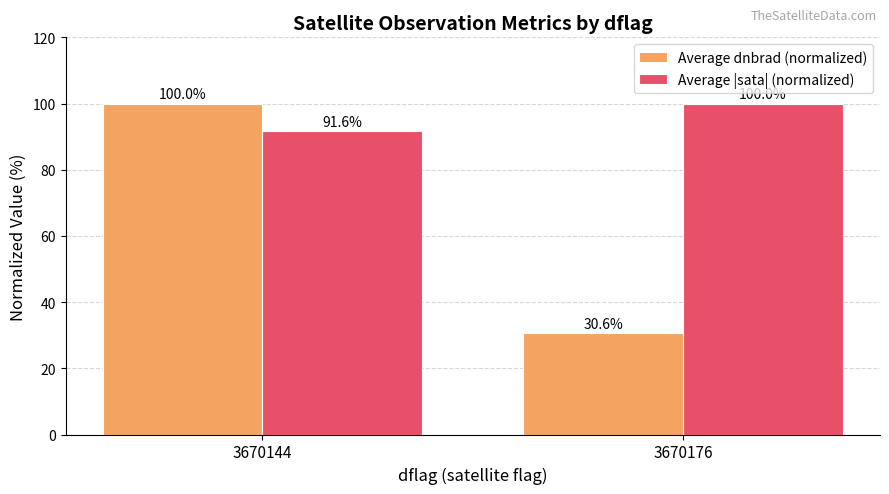

Count the number of data series in this chart.

2